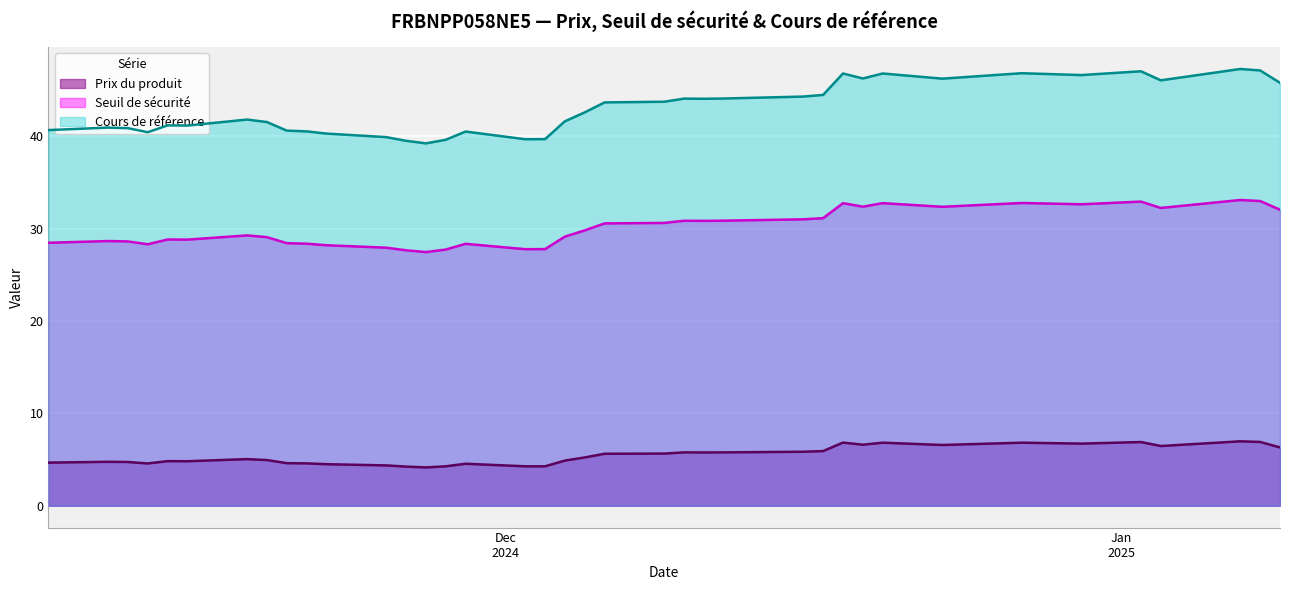

Is the value of Cours de référence at 2025-01-06 greater than the value of Seuil de sécurité at 2024-12-09?

Yes